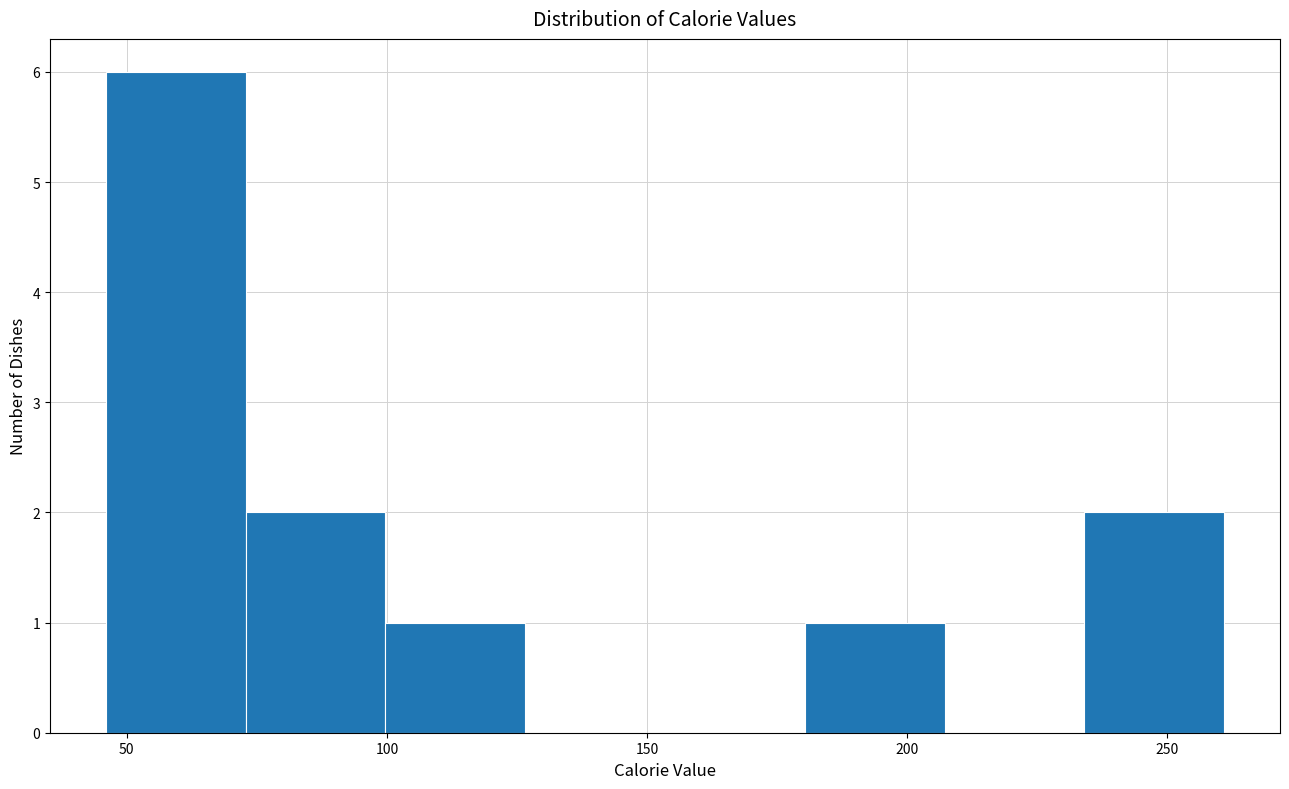

Reading left to right, list every bar in this chart as the range it spans on the x-axis followed by its height. Neither the bar edges nor the heights are printed on the chart, so give them approximately, as read against the axes.

45 to 75: 6
75 to 100: 2
100 to 125: 1
125 to 155: 0
155 to 180: 0
180 to 205: 1
205 to 235: 0
235 to 260: 2